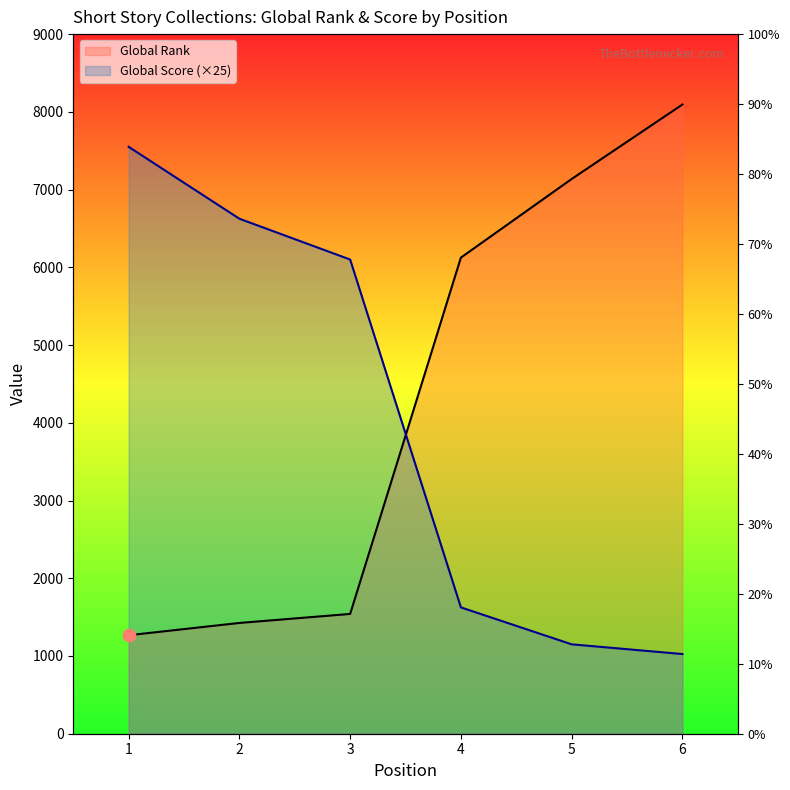

Which series has the largest total across all categories?

Global Rank